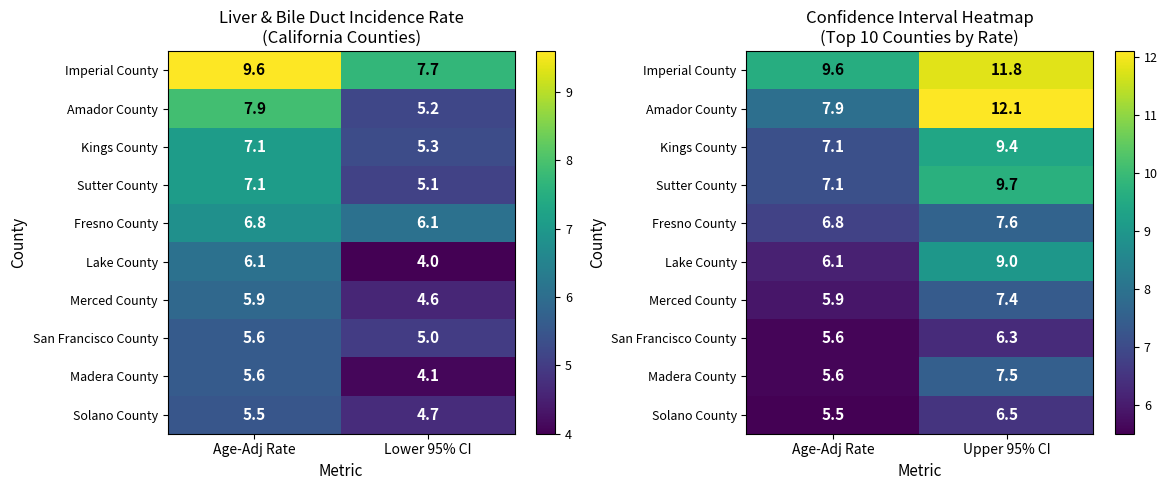

What is the difference between the maximum and minimum values in the Solano County series?

1.0